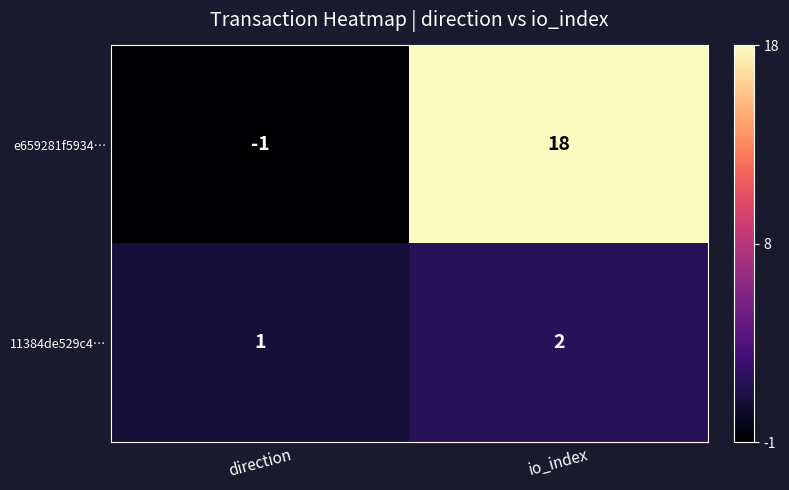

How many values in e659281f5934… are below zero?

1